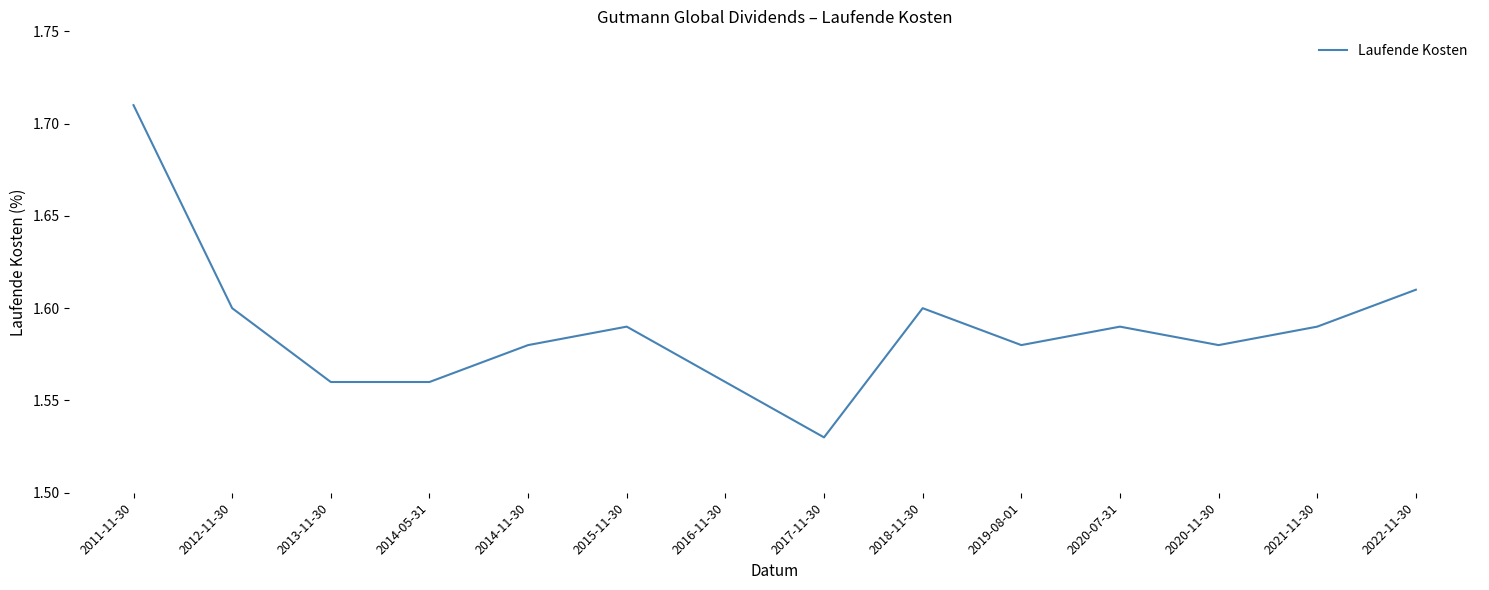

Which label corresponds to the largest value in the chart?

2011-11-30